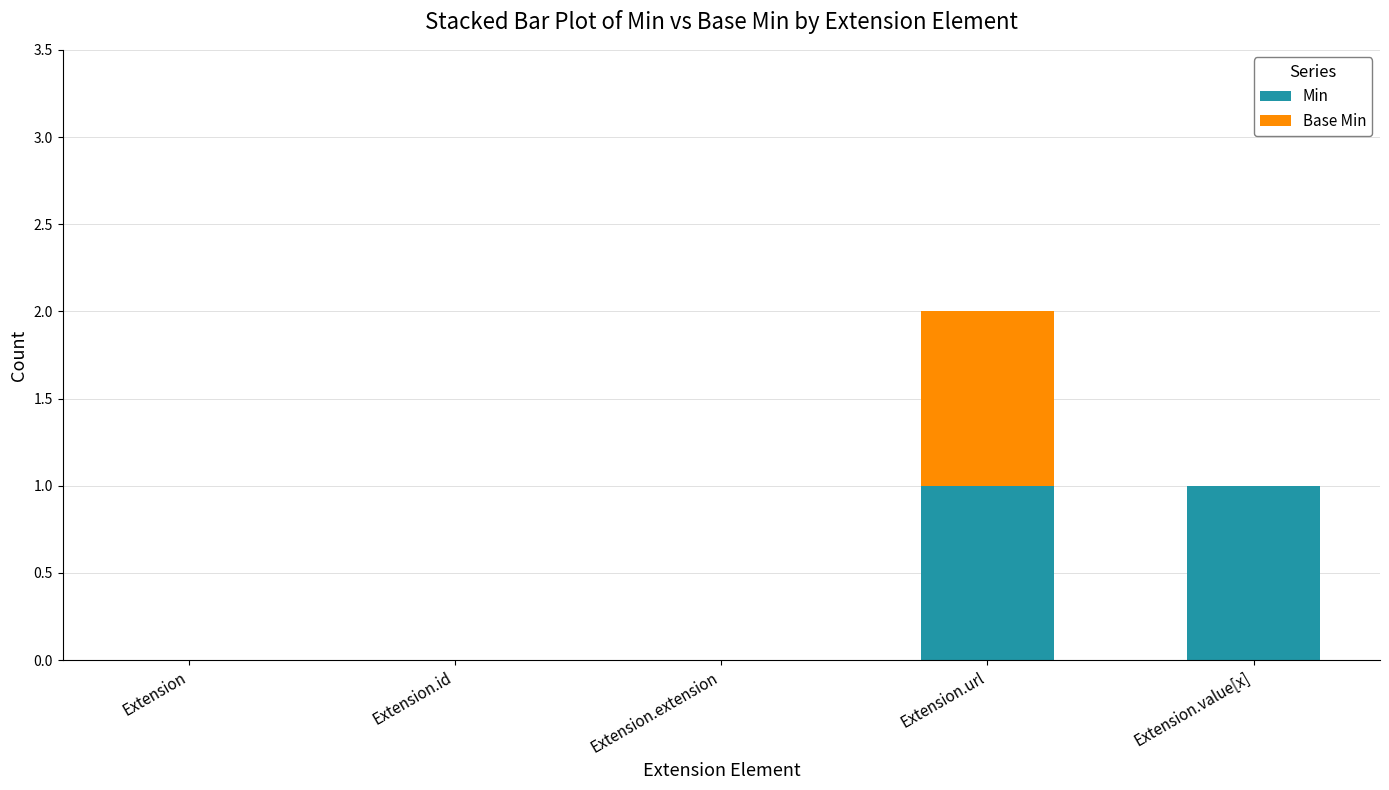

Reading left to right, transcribe the values for Min.

Extension=0	Extension.id=0	Extension.extension=0	Extension.url=1	Extension.value[x]=1